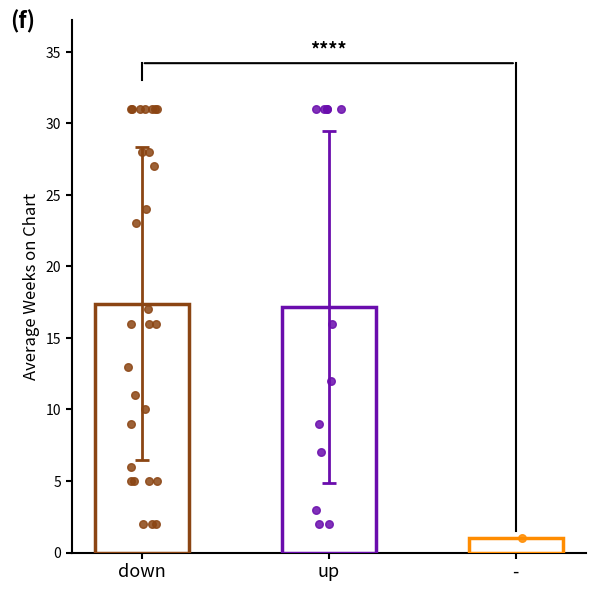

At which category is the sum across all series the highest?

up